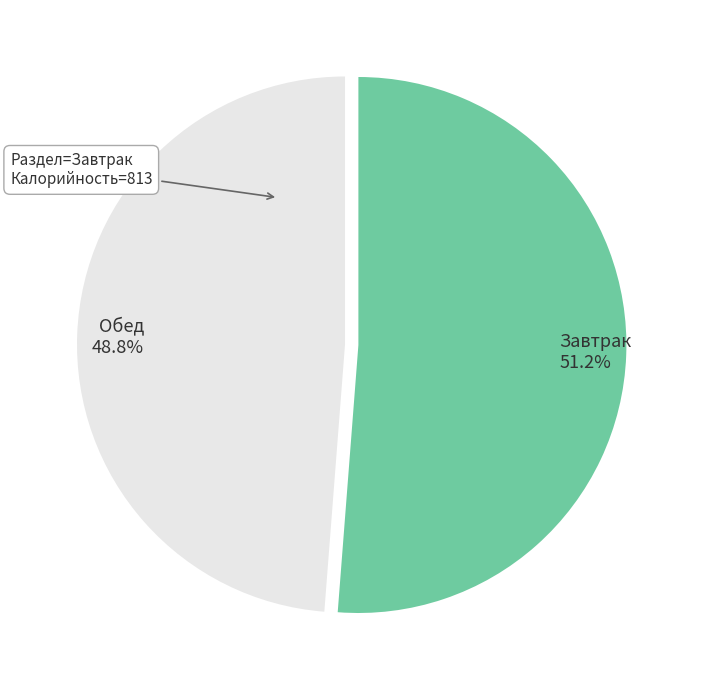

Is there any slice that represents more than half of the pie?

Yes